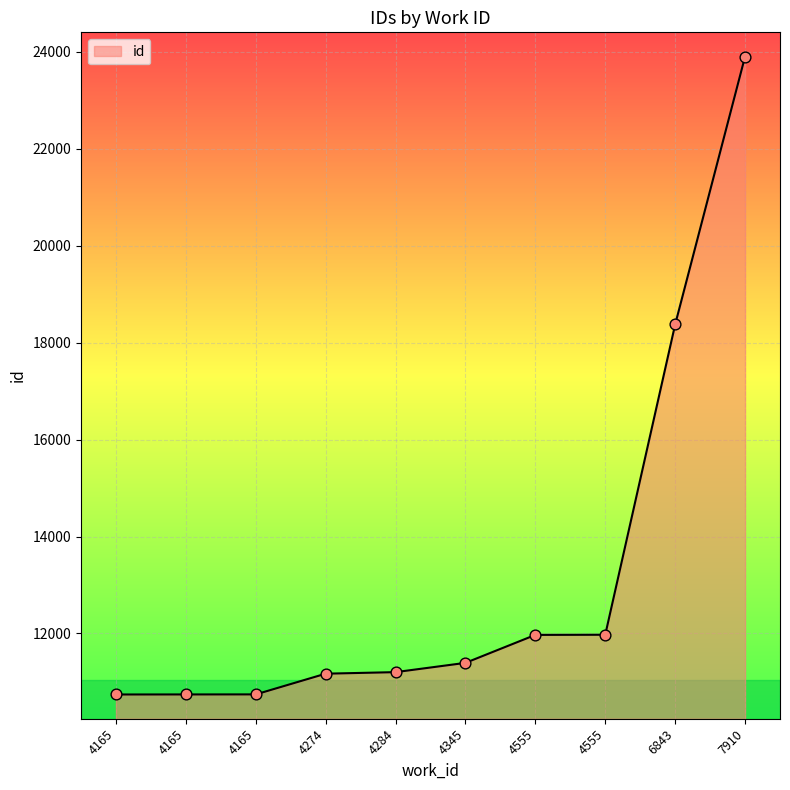

What is the ratio of the value at 4274 to the value at 4165?

1.0